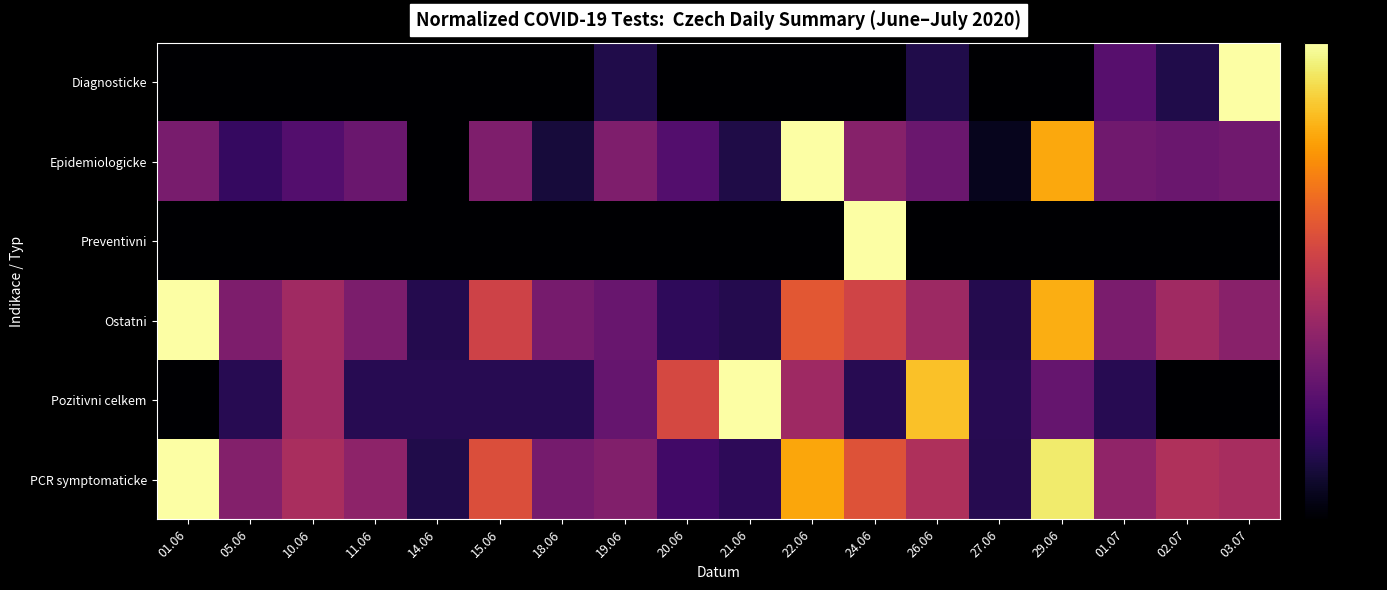

Which series has the largest range (max minus min)?

Diagnosticke